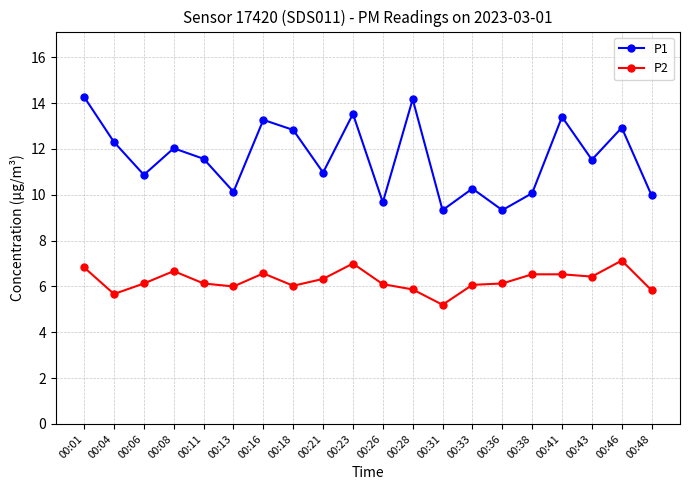

True or false: P2 and P1 intersect in this chart.

False